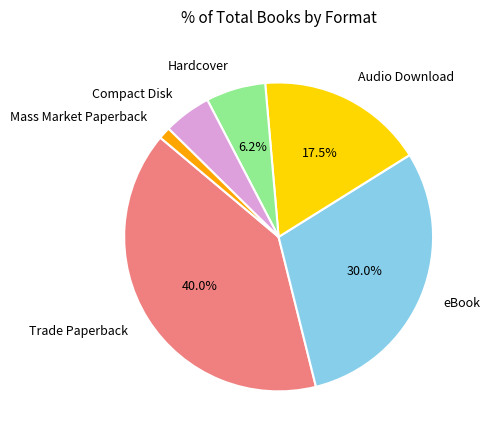

Is there a majority slice in this chart?

No